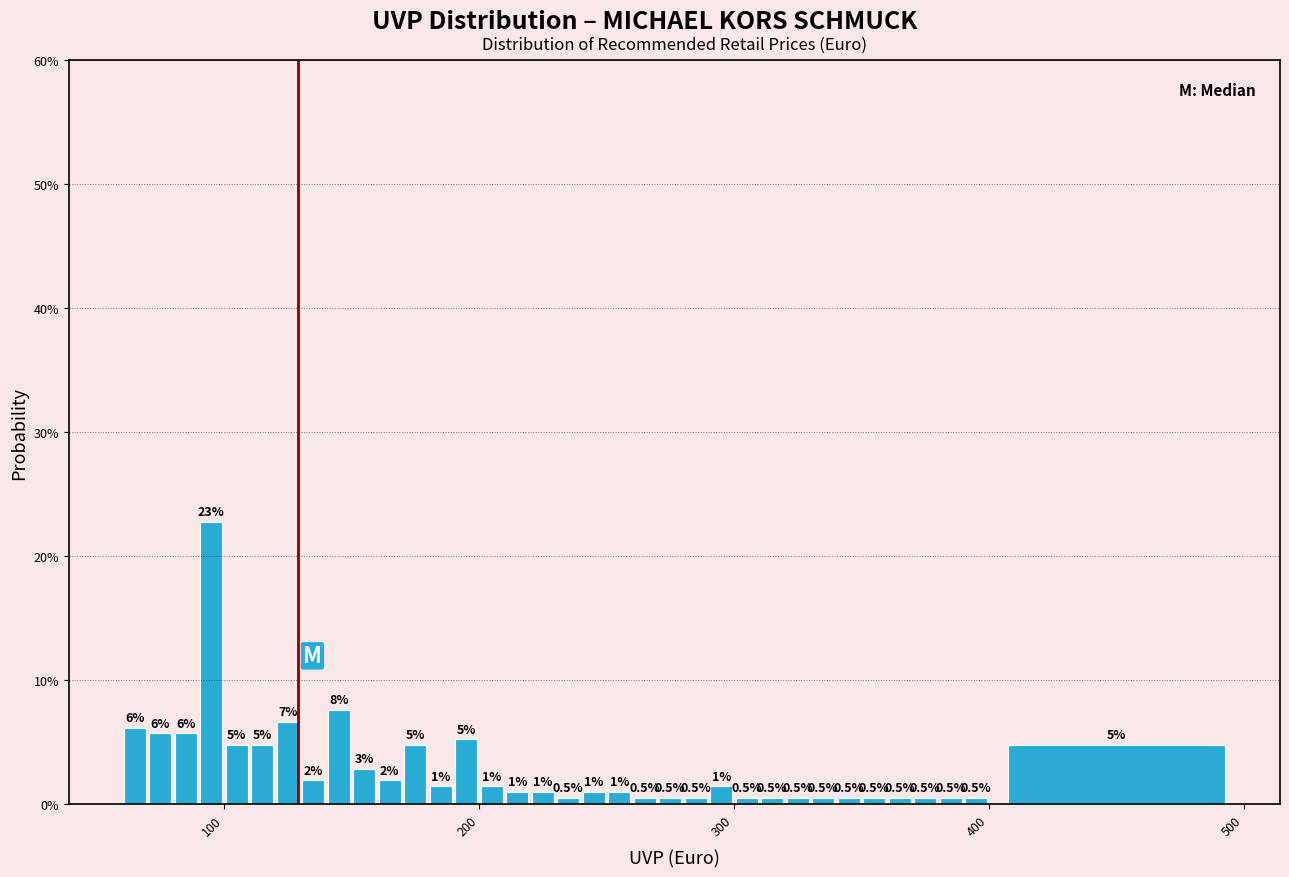

Read against the x-axis, roughly where is the centre of the tallest bar?

100